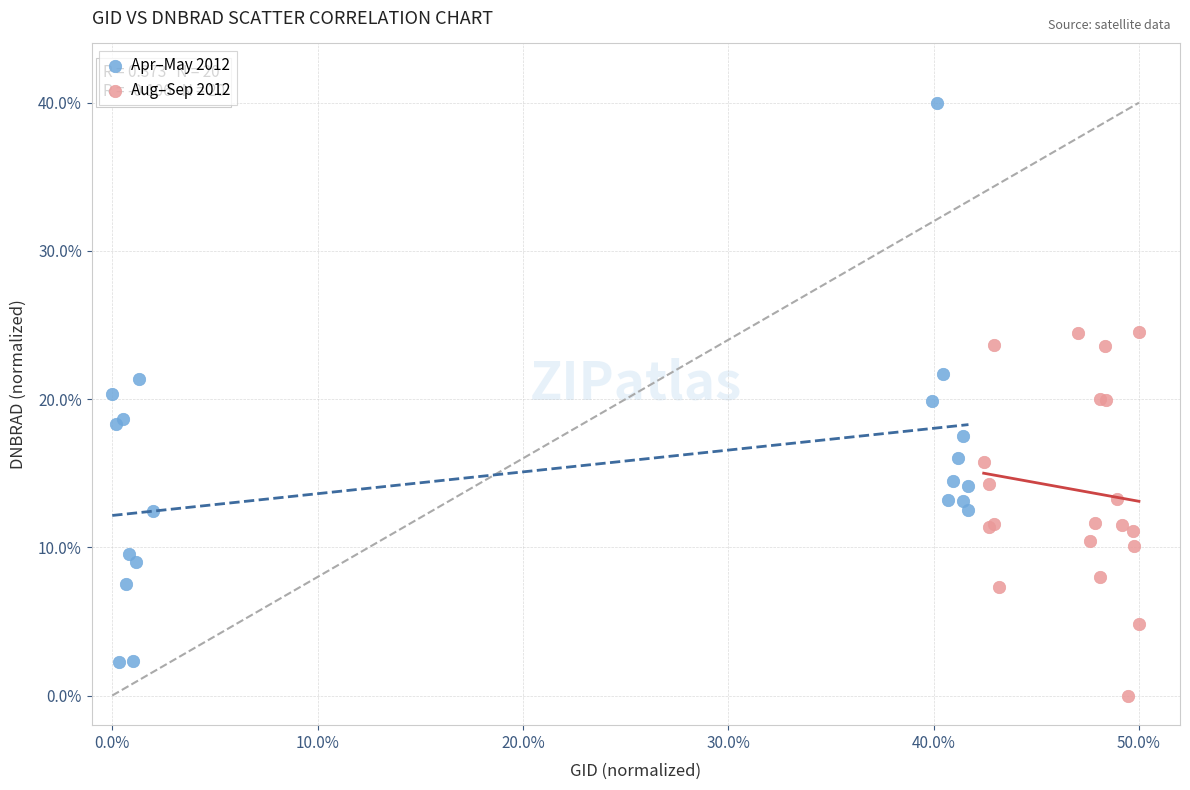

What are all the series names shown in the legend?

Apr–May 2012, Aug–Sep 2012